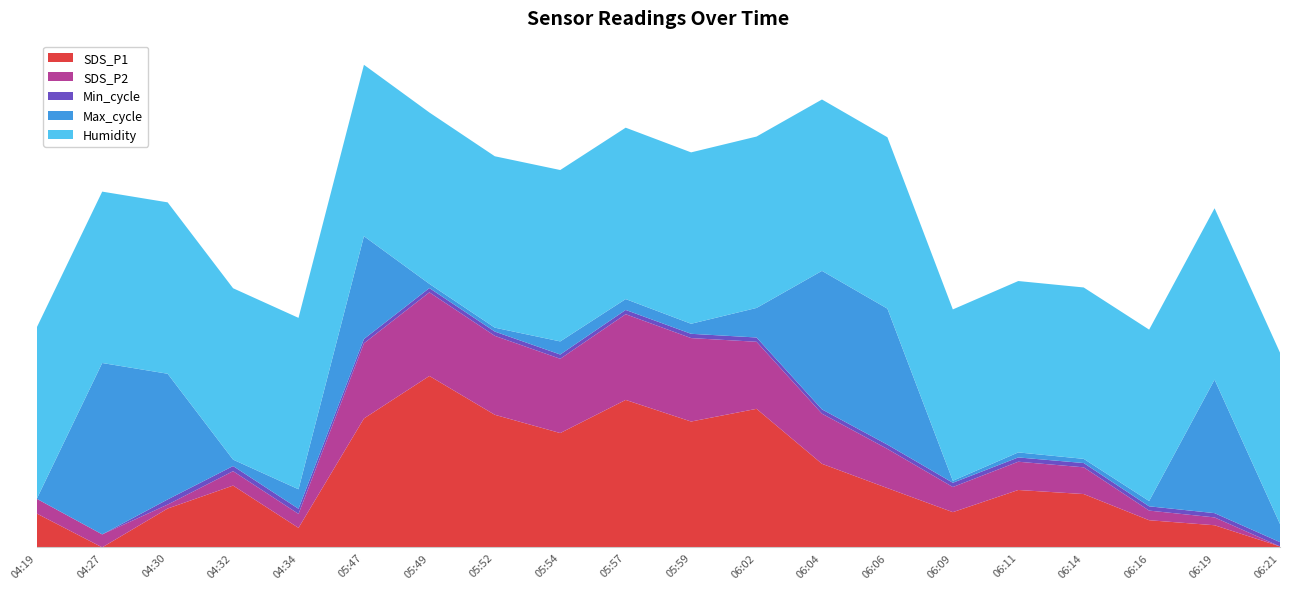

Reading left to right, extract all data points from this chart.

SDS_P1: 34.1	28.1	35.0	39.2	31.6	51.2	58.9	51.9	48.6	54.5	50.7	53.0	43.1	38.7	34.4	38.4	37.6	33.0	32.0	28.2
SDS_P2: 15.5	15.3	14.3	15.5	15.4	22.2	23.2	22.6	22.1	23.4	23.1	21.3	19.4	18.2	16.7	17.0	16.9	14.9	14.8	13.9
Min_cycle: 23.0	23.0	29.0	29.0	29.0	28.0	28.0	28.0	28.0	28.0	28.0	28.0	28.0	28.0	28.0	28.0	28.0	28.0	28.0	28.0
Max_cycle: 20013.0	20628.0	20464.0	20036.0	20083.0	20382.0	20028.0	20027.0	20060.0	20052.0	20049.0	20119.0	20510.0	20501.0	20020.0	20031.0	20028.0	20032.0	20492.0	20078.0
Humidity: 99.9	99.9	99.9	99.9	99.9	99.9	99.9	99.9	99.9	99.9	99.9	99.9	99.9	99.9	99.9	99.9	99.9	99.9	99.9	99.9